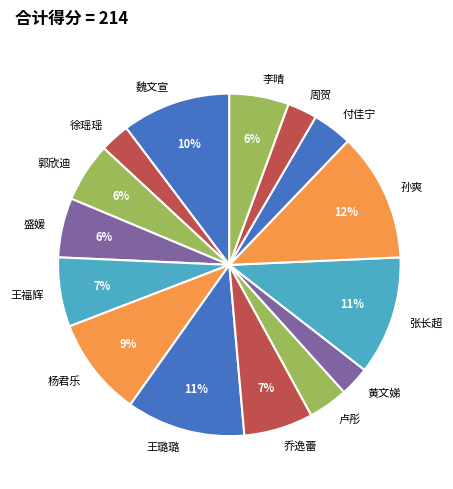

To the nearest percent, what is the difference between the largest and smallest slice percentages?

9%